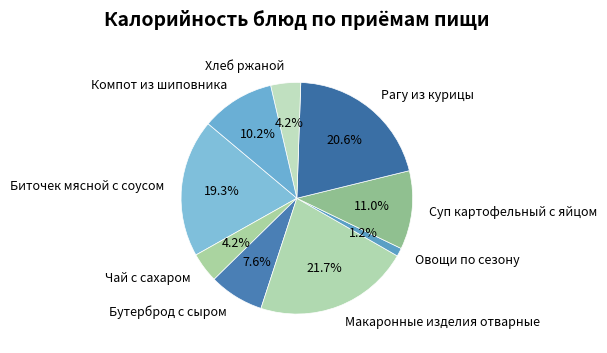

Does Рагу из курицы represent more than half of the total?

No